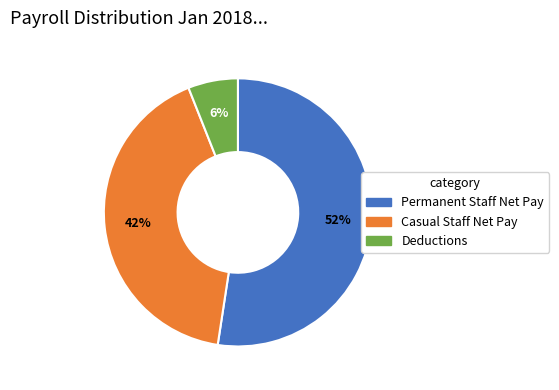

To the nearest percent, what is the difference between the largest and smallest slice percentages?

46%